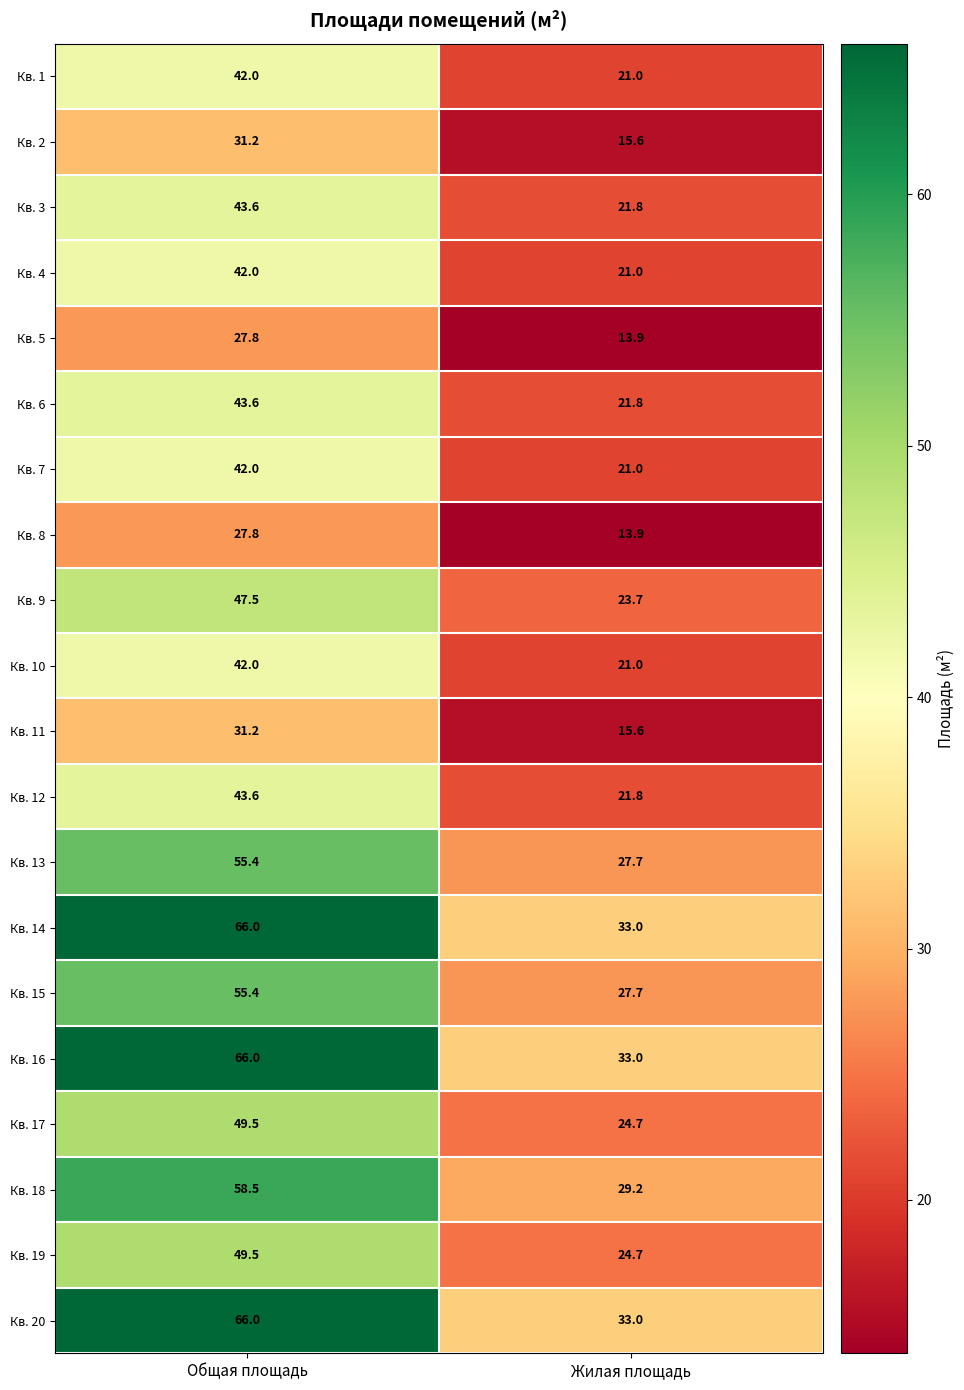

What is the difference between the Кв. 5 values at Общая площадь and Жилая площадь?

13.9